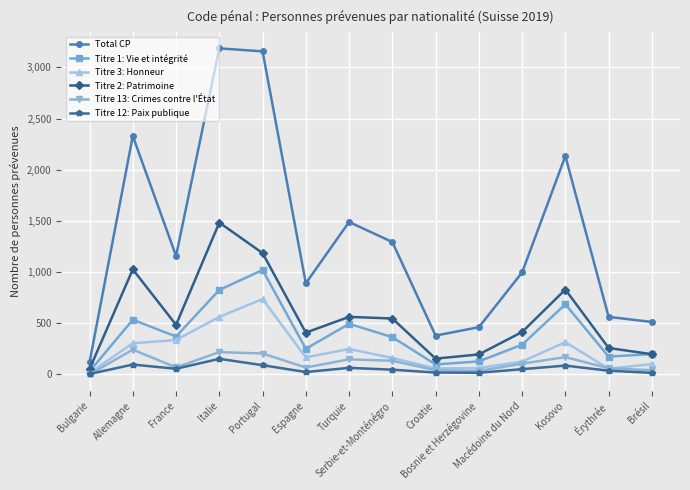

How many data points does each series have?

14